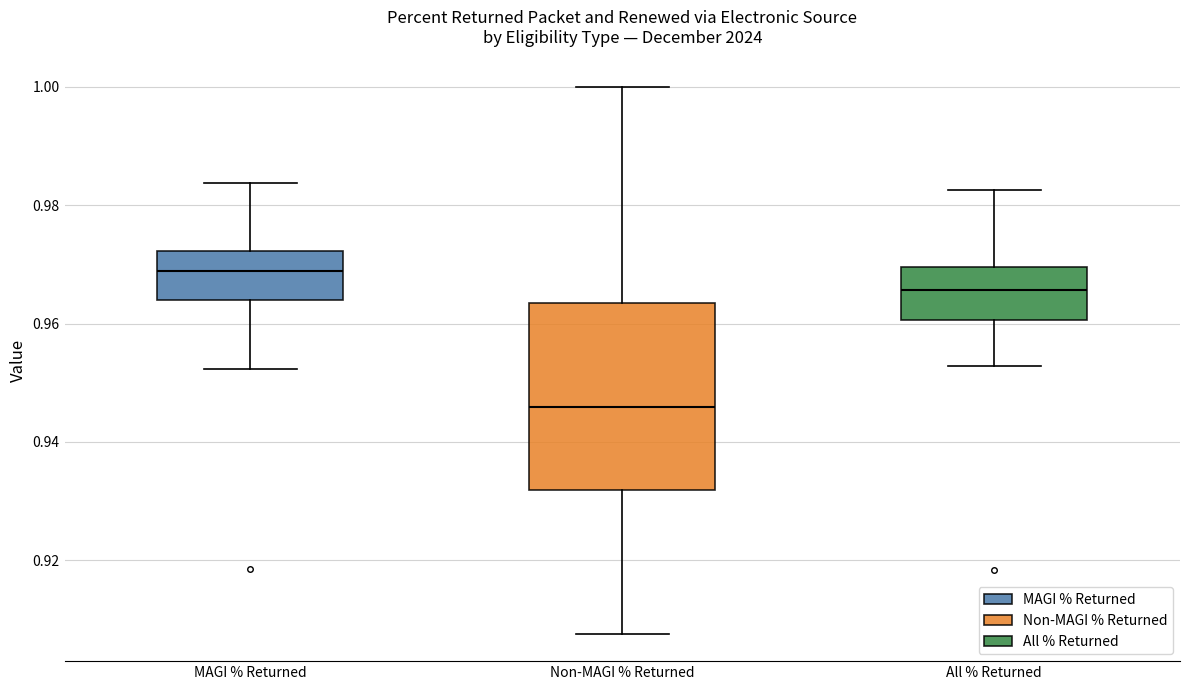

Which box's median line is the highest?

MAGI % Returned